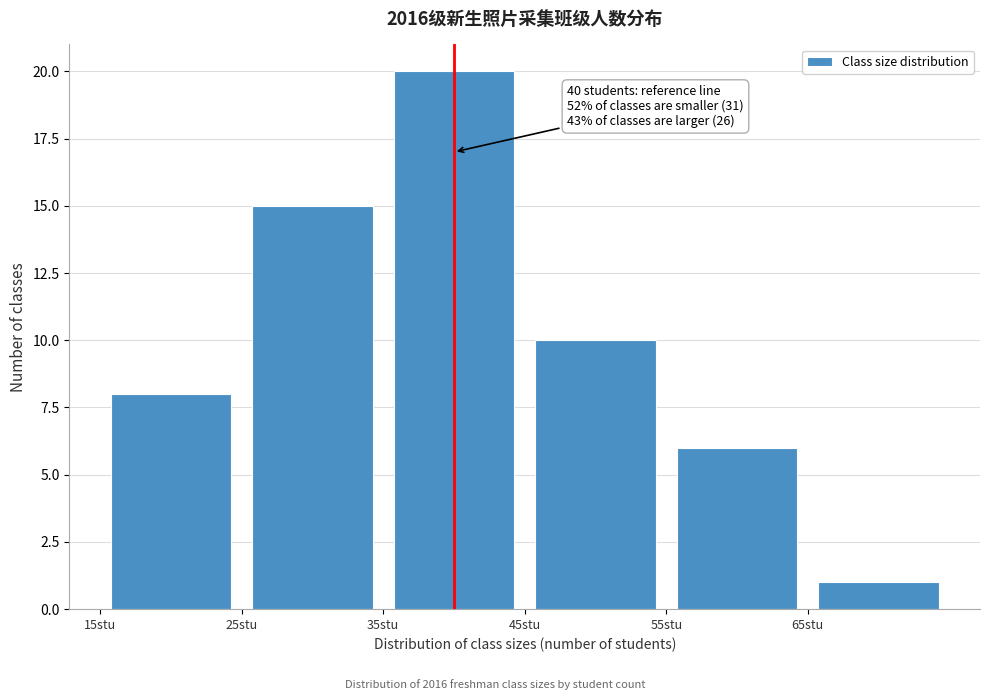

Which range on the x-axis has the tallest bar?

35 to 45